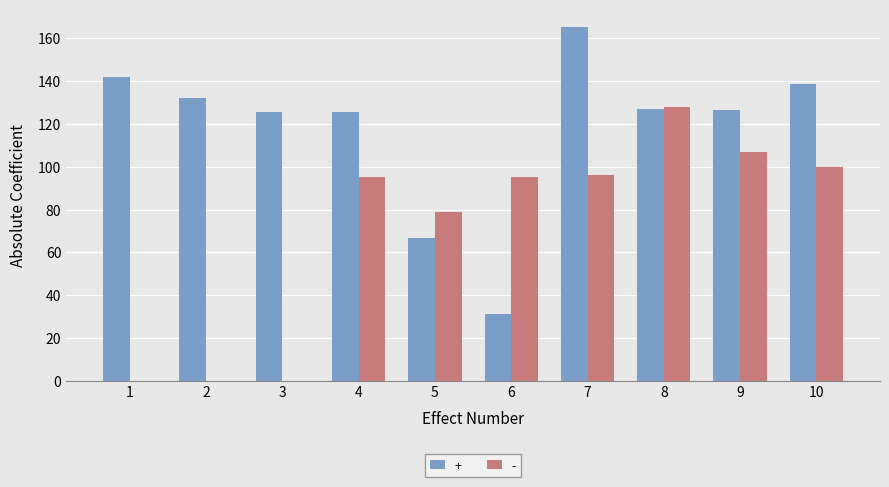

What is the total value across all series at 2?

132.2